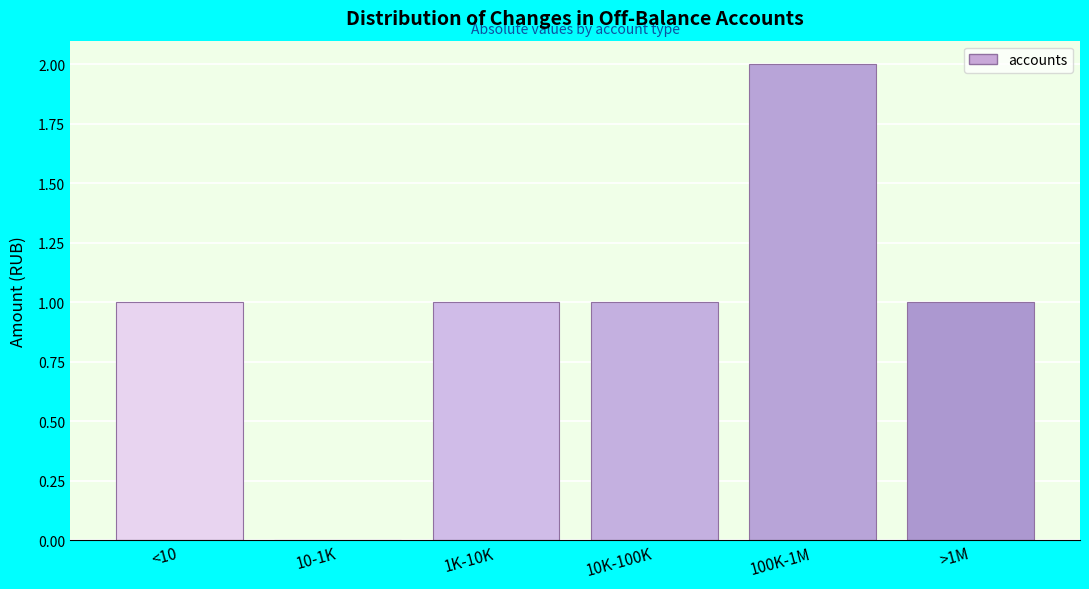

Reading left to right, list all the values displayed in this chart.

<10=1	10-1K=0	1K-10K=1	10K-100K=1	100K-1M=2	>1M=1